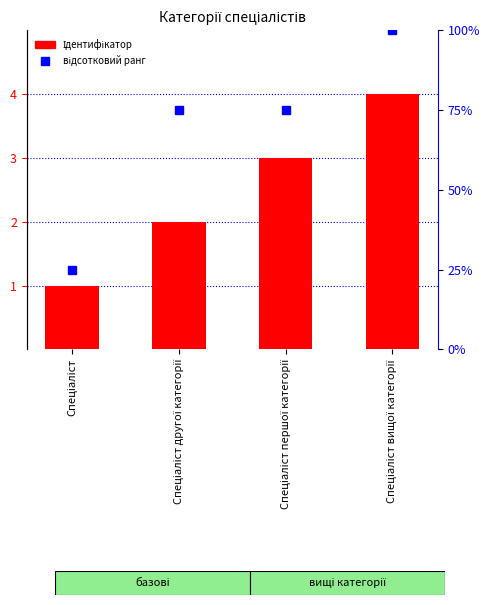

What are all the series names shown in the legend?

Ідентифікатор, відсотковий ранг